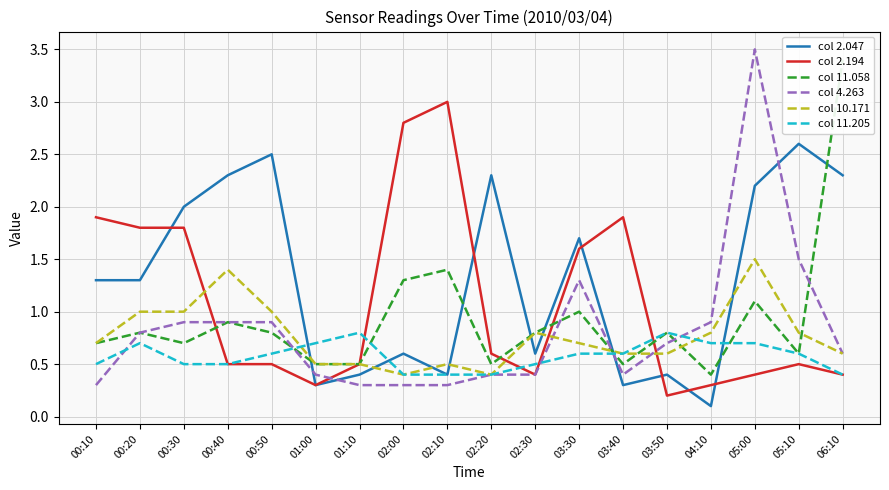

What is the sum of all col 10.171 values?

13.8